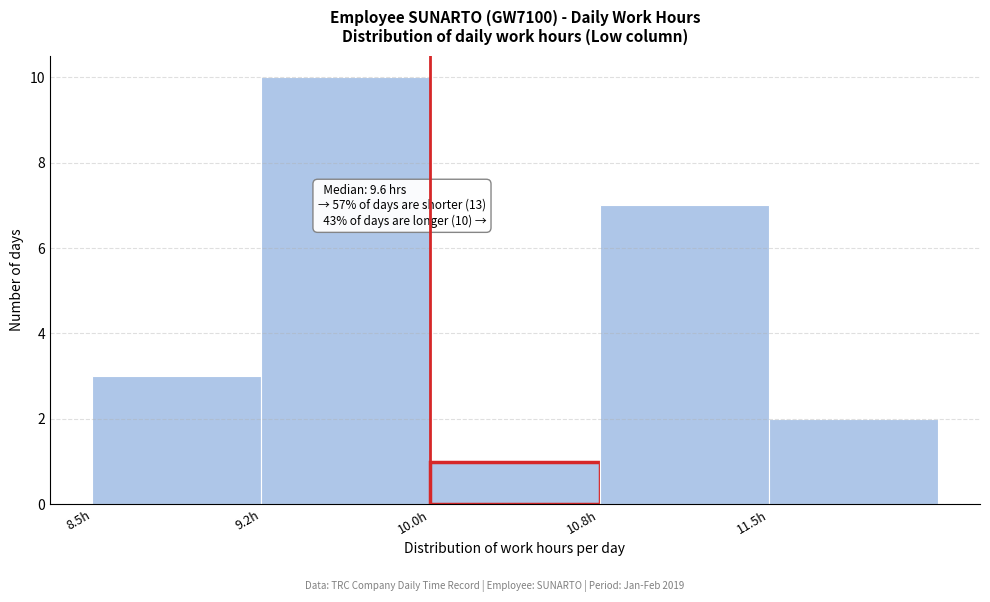

Reading left to right, what are all the values shown in this chart?

3	10	1	7	2